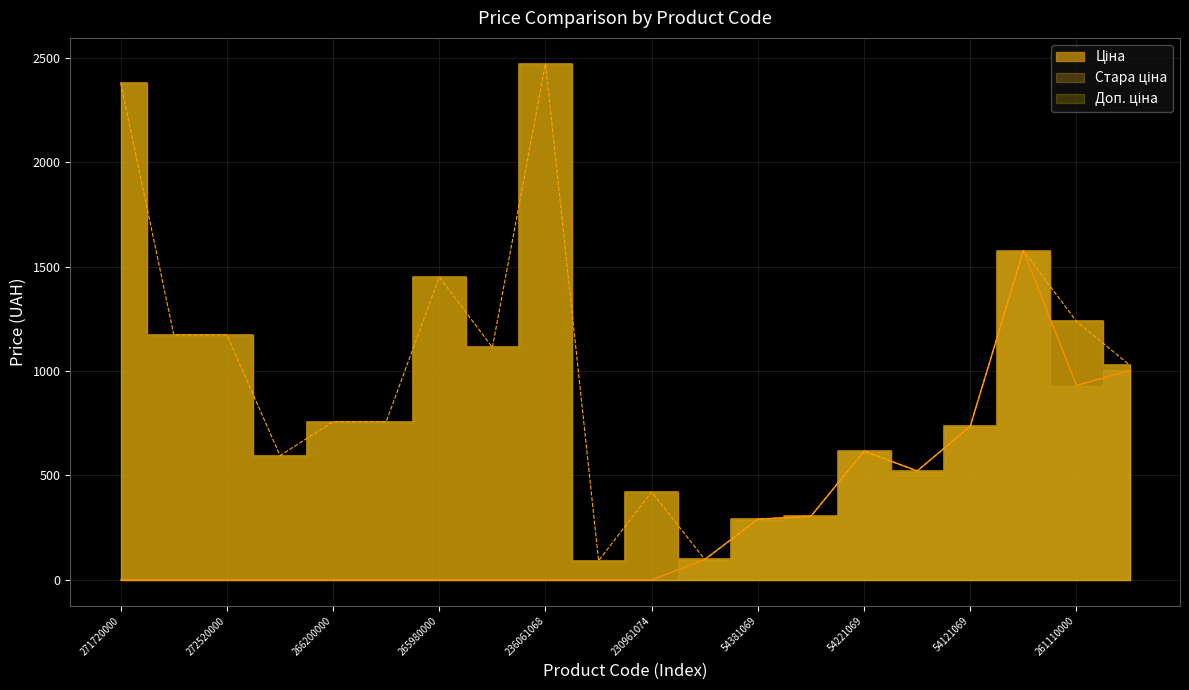

The value of Стара ціна at 261110000 is 930.3. True or false?

True